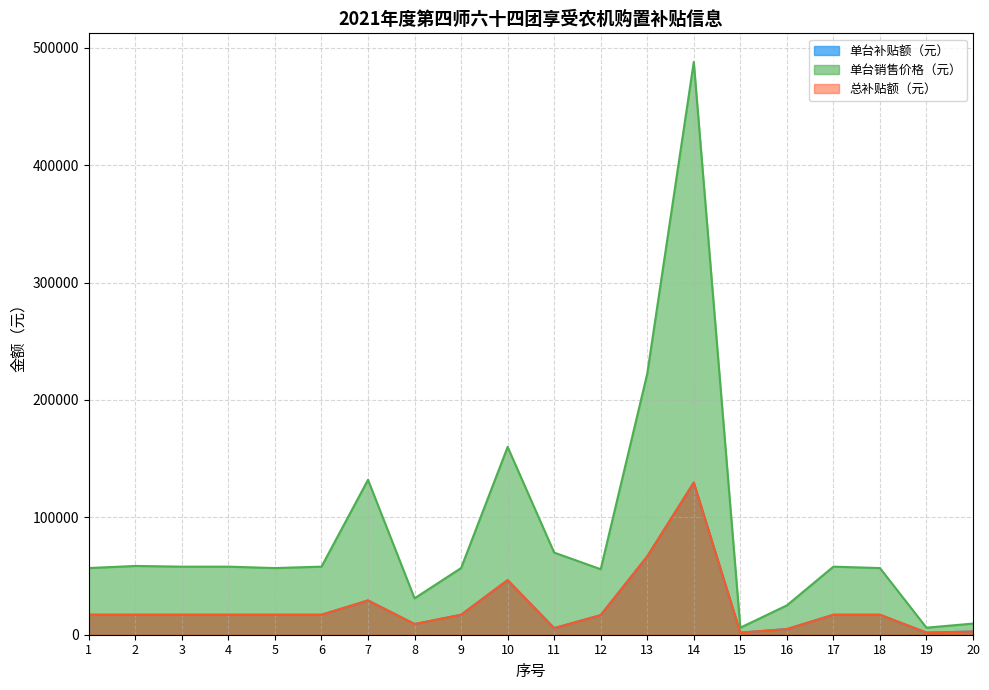

True or false: 总补贴额（元） and 单台销售价格（元） cross at least once.

False